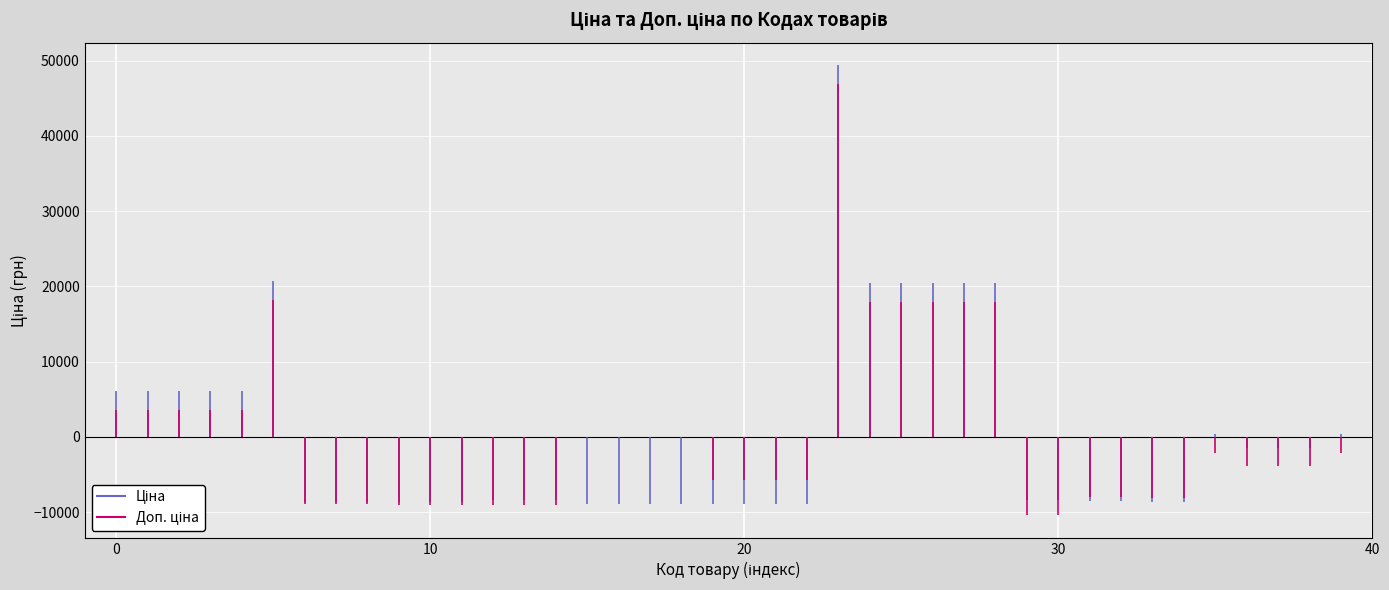

True or false: Ціна has more than 1 interior local peaks.

True